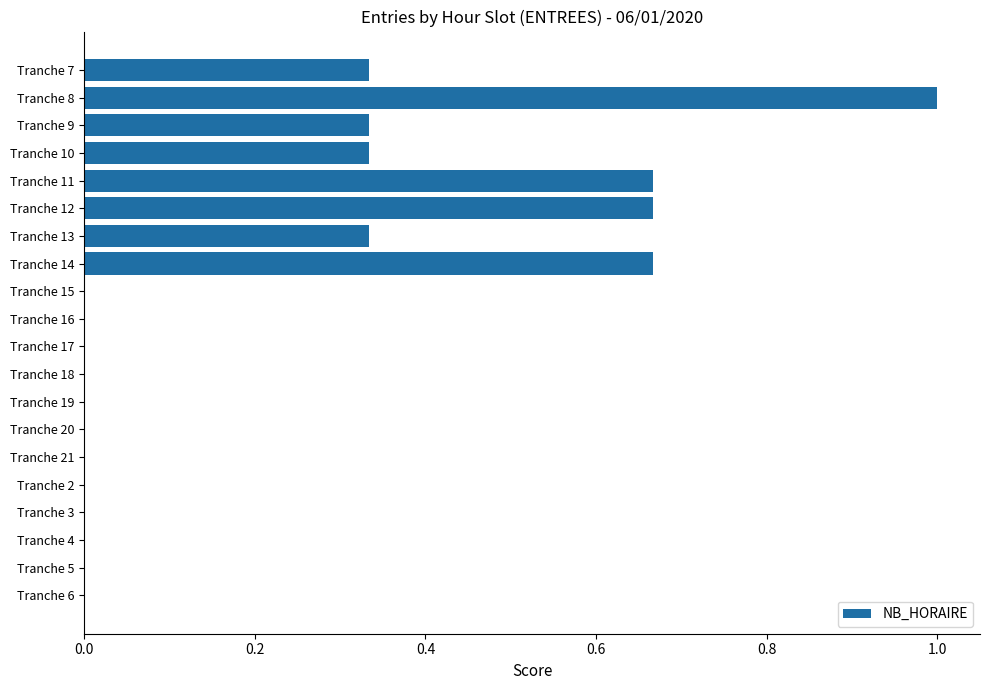

What is the change in value from Tranche 8 to Tranche 11?

-0.3